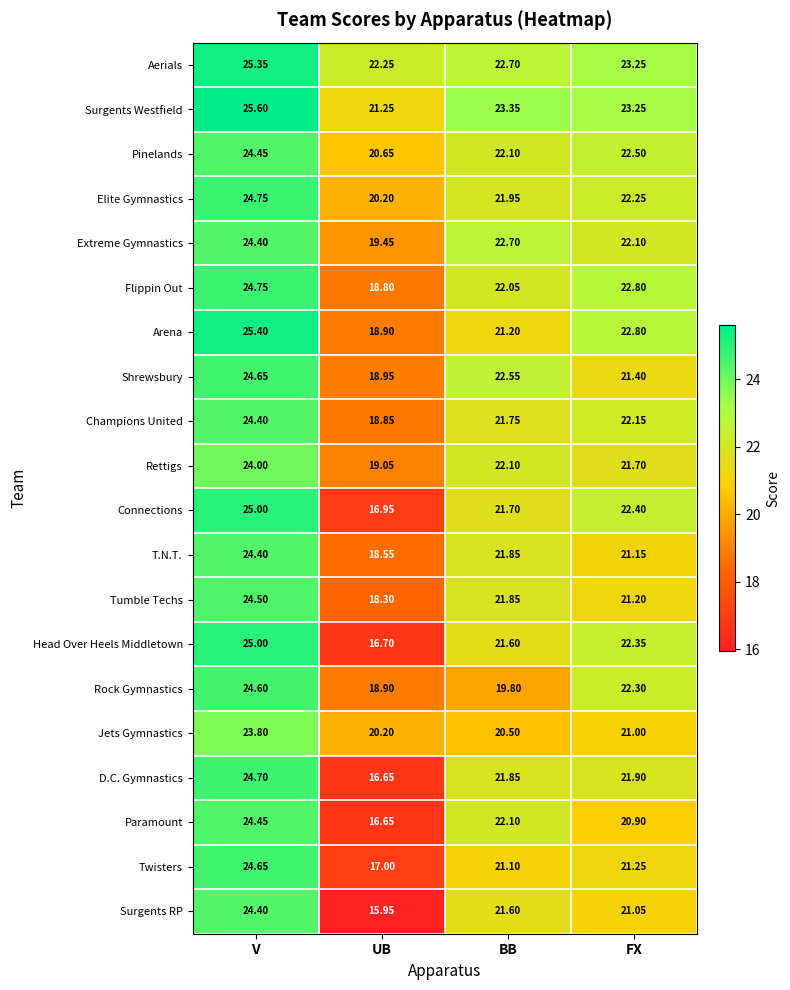

Where does the Twisters series first go above 21?

V